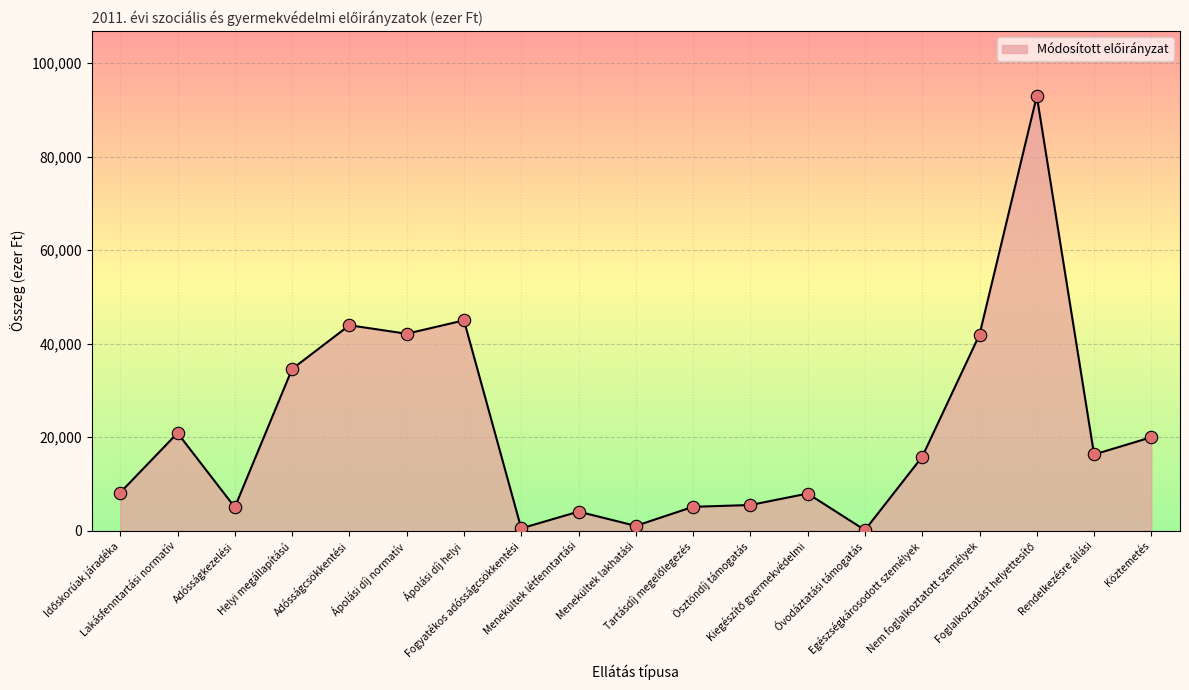

What is the difference between the maximum and minimum values?

92834